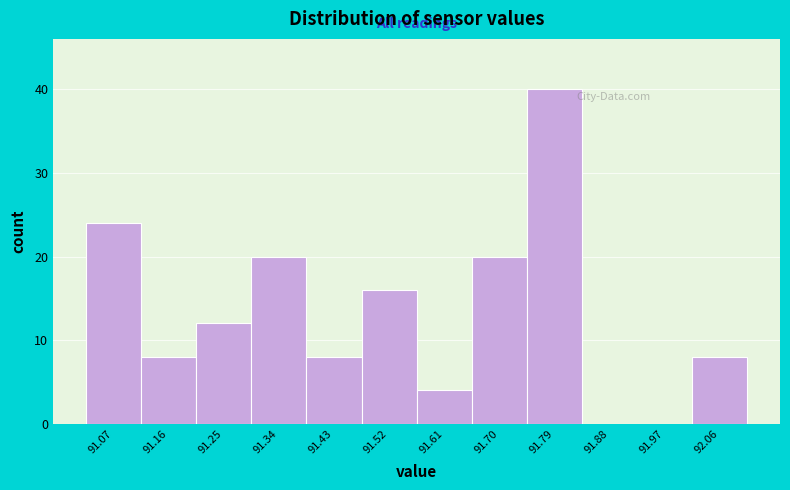

Reading left to right, list every bar in this chart as the range it spans on the x-axis followed by its height. Neither the bar edges nor the heights are printed on the chart, so give them approximately, as read against the axes.

91.02 to 91.11: 24
91.11 to 91.20: 8
91.20 to 91.29: 12
91.29 to 91.38: 20
91.38 to 91.47: 8
91.47 to 91.57: 16
91.57 to 91.66: 4
91.66 to 91.75: 20
91.75 to 91.84: 40
91.84 to 91.93: 0
91.93 to 92.02: 0
92.02 to 92.11: 8